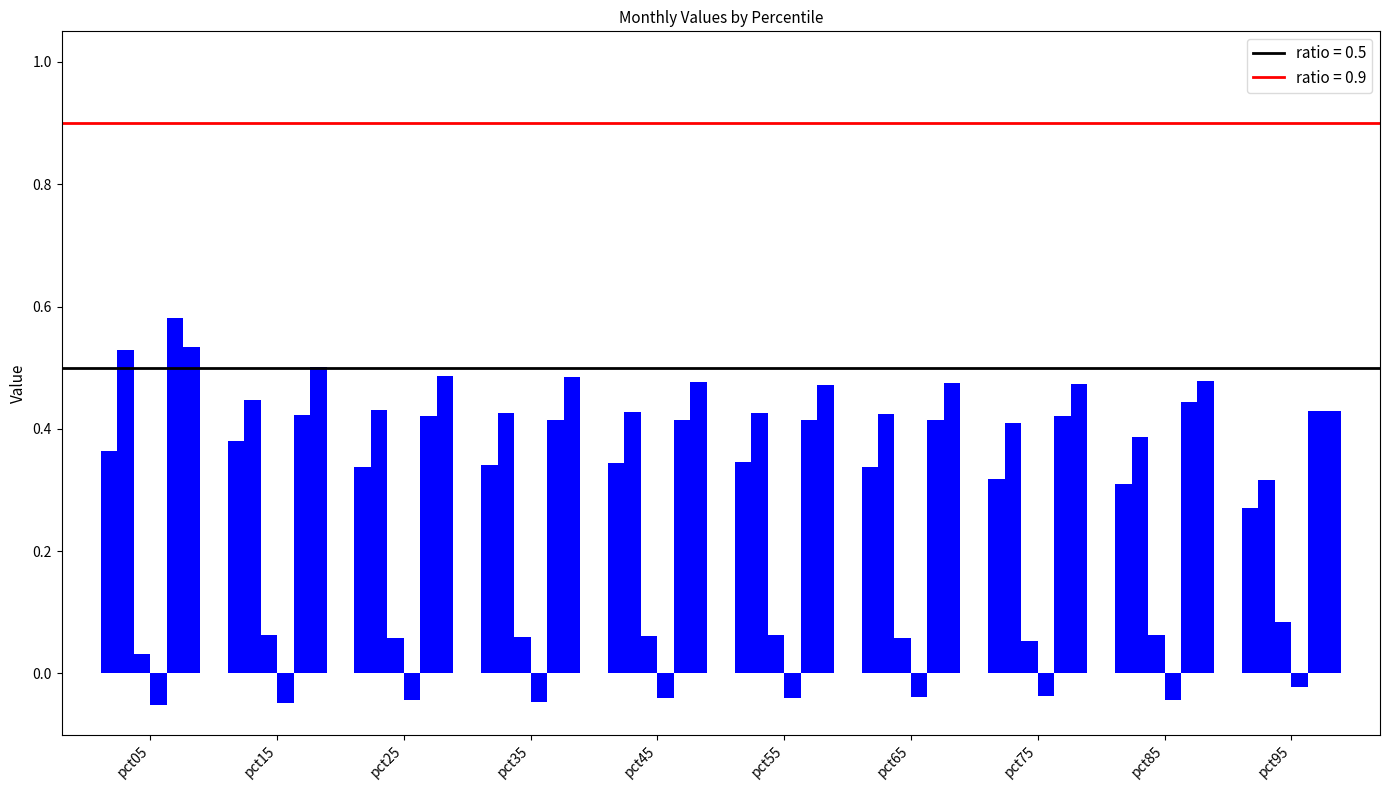

The Jan series shows 0.2 at pct35. True or false?

False